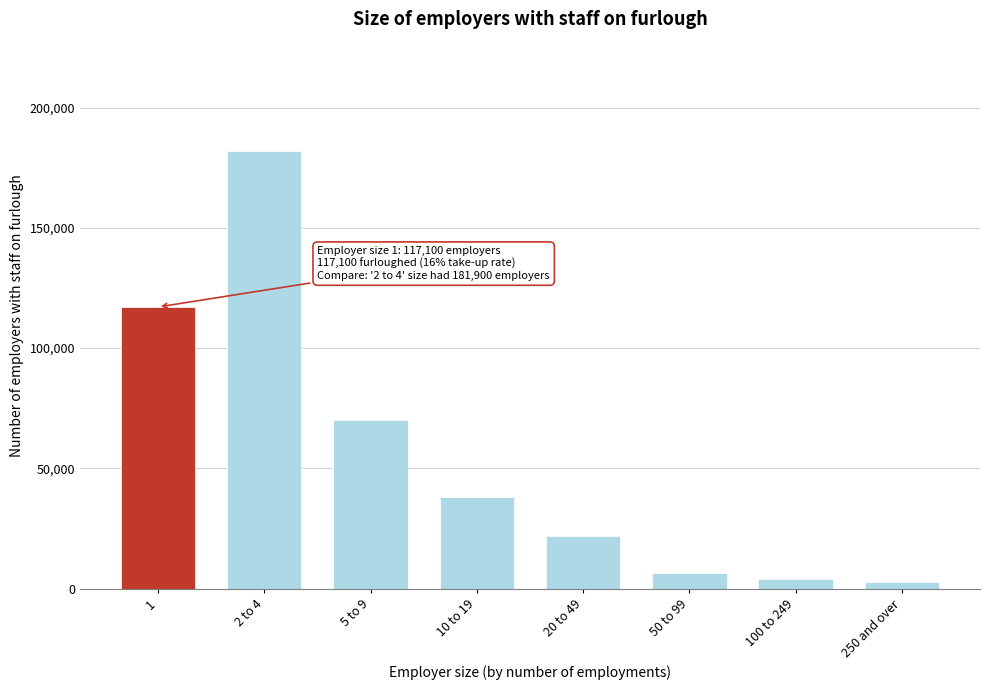

Reading right to left, extract all data points from this chart.

250 and over=2700	100 to 249=4000	50 to 99=6600	20 to 49=21900	10 to 19=38200	5 to 9=70300	2 to 4=181900	1=117100